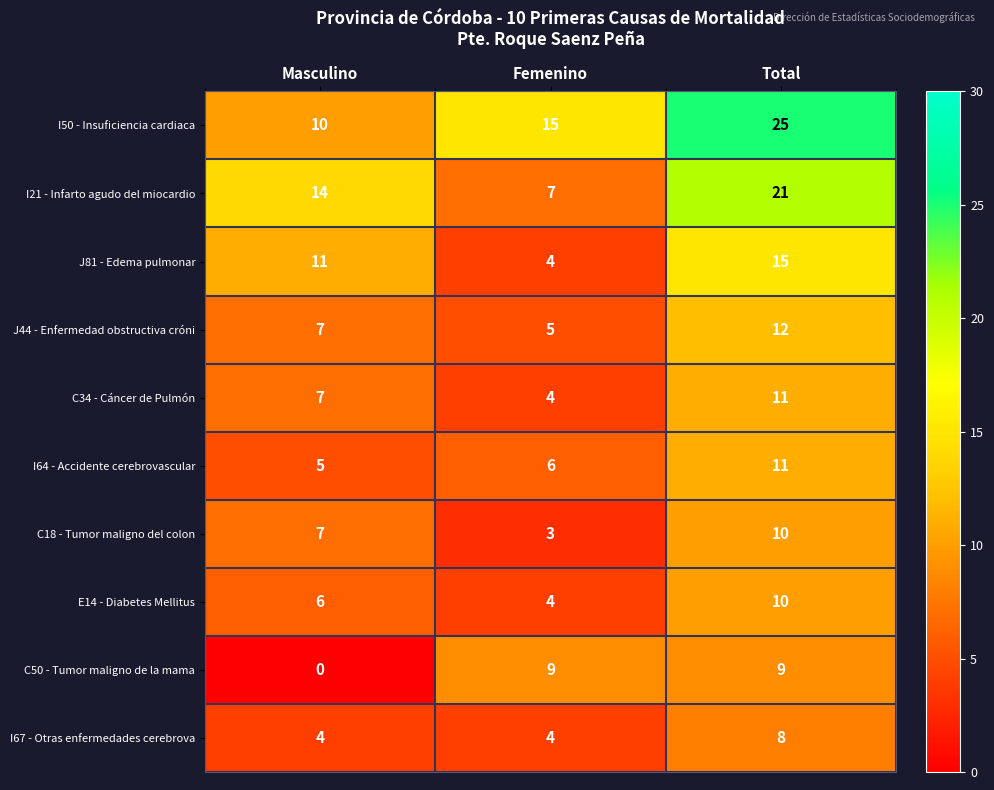

At which label is C50 - Tumor maligno de la mama closest to 4?

Masculino